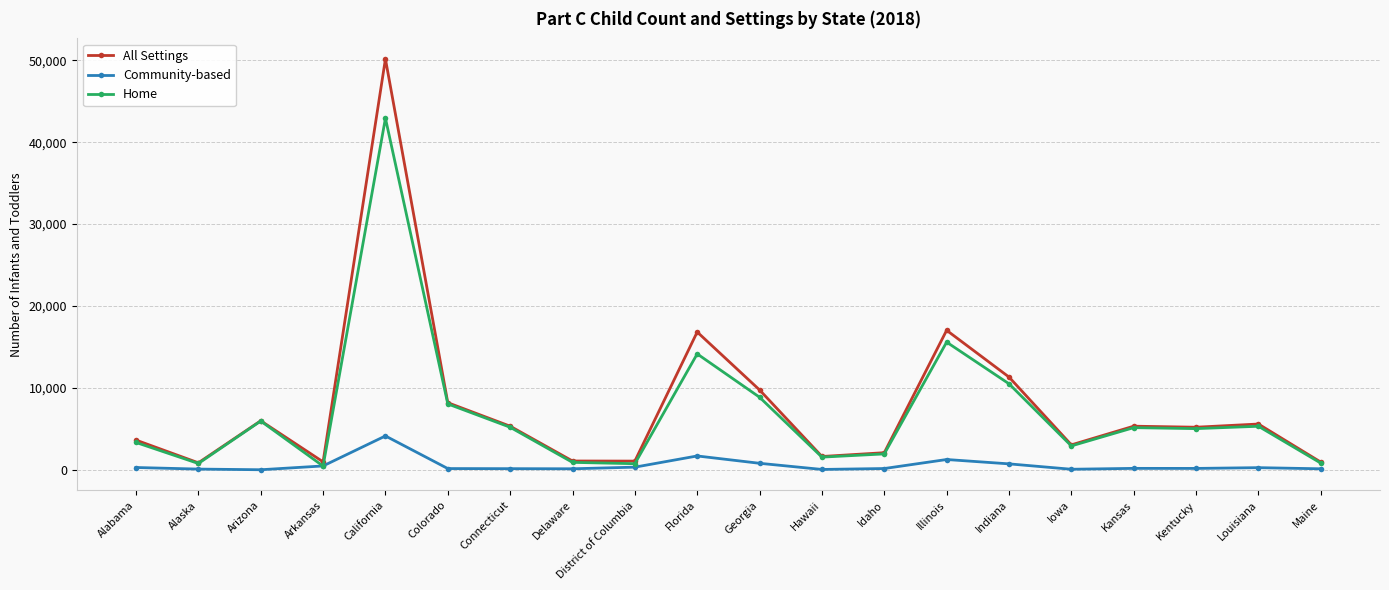

True or false: All Settings and Community-based cross at least once.

False